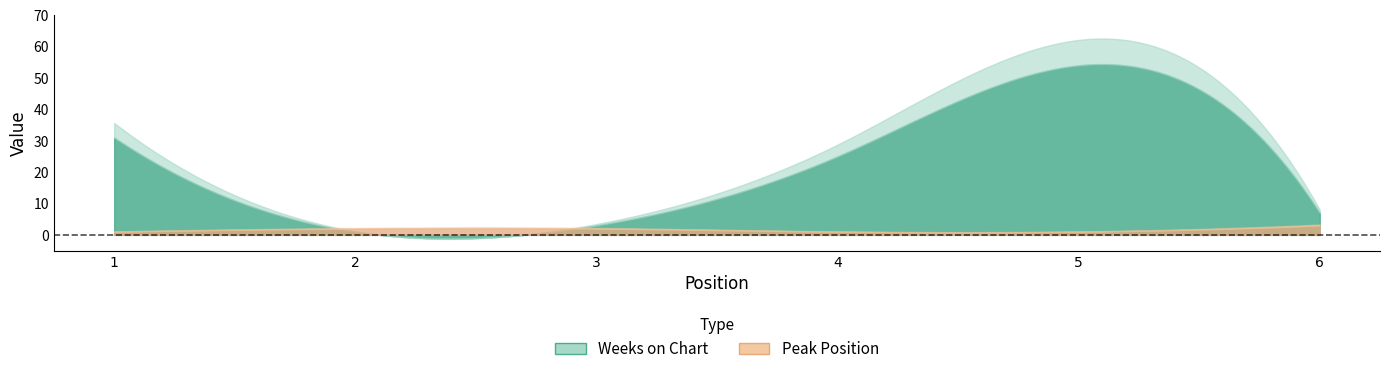

How many times do Weeks on Chart and Peak Position cross each other?

2